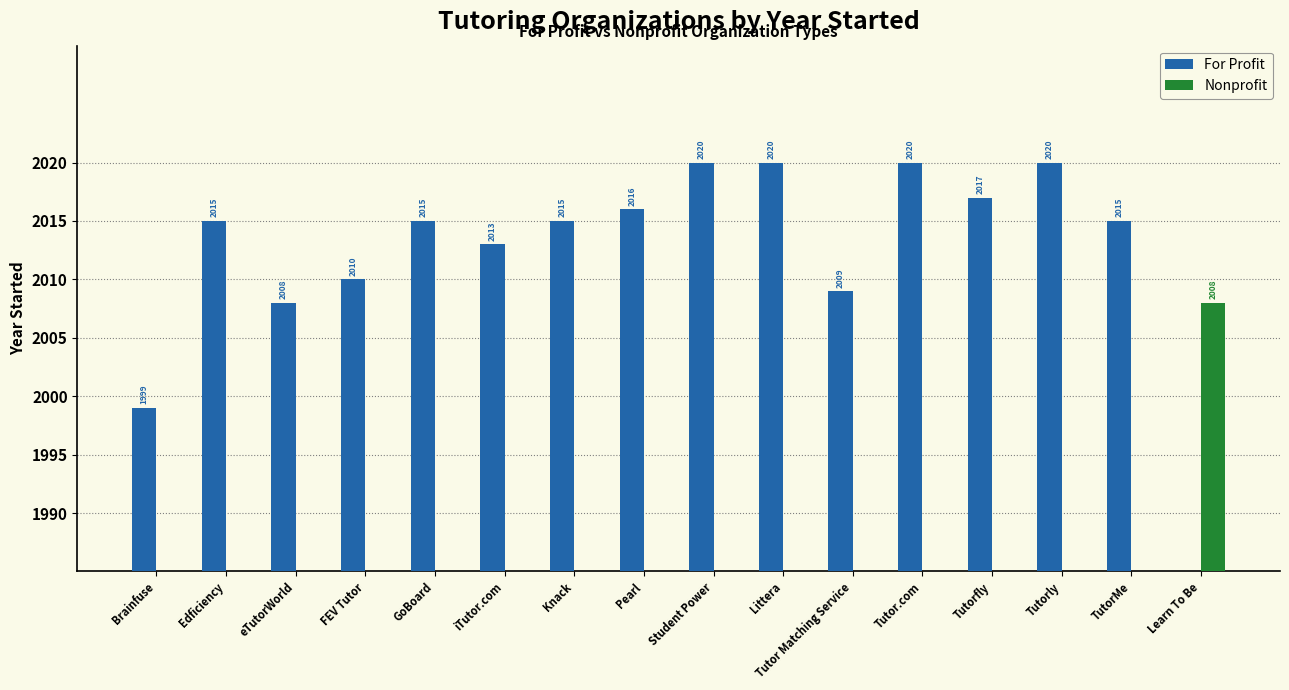

Where does the For Profit series first go above 2015?

Pearl